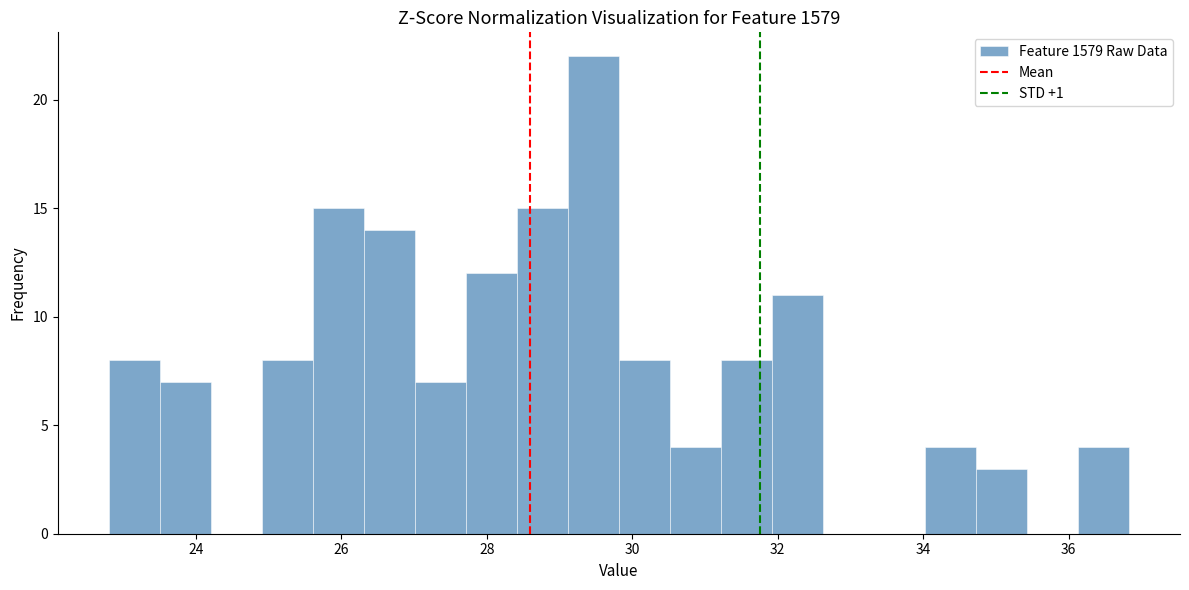

Around what value on the x-axis is the tallest bar? Give the approximate position of its centre, as read against the axis.

29.4